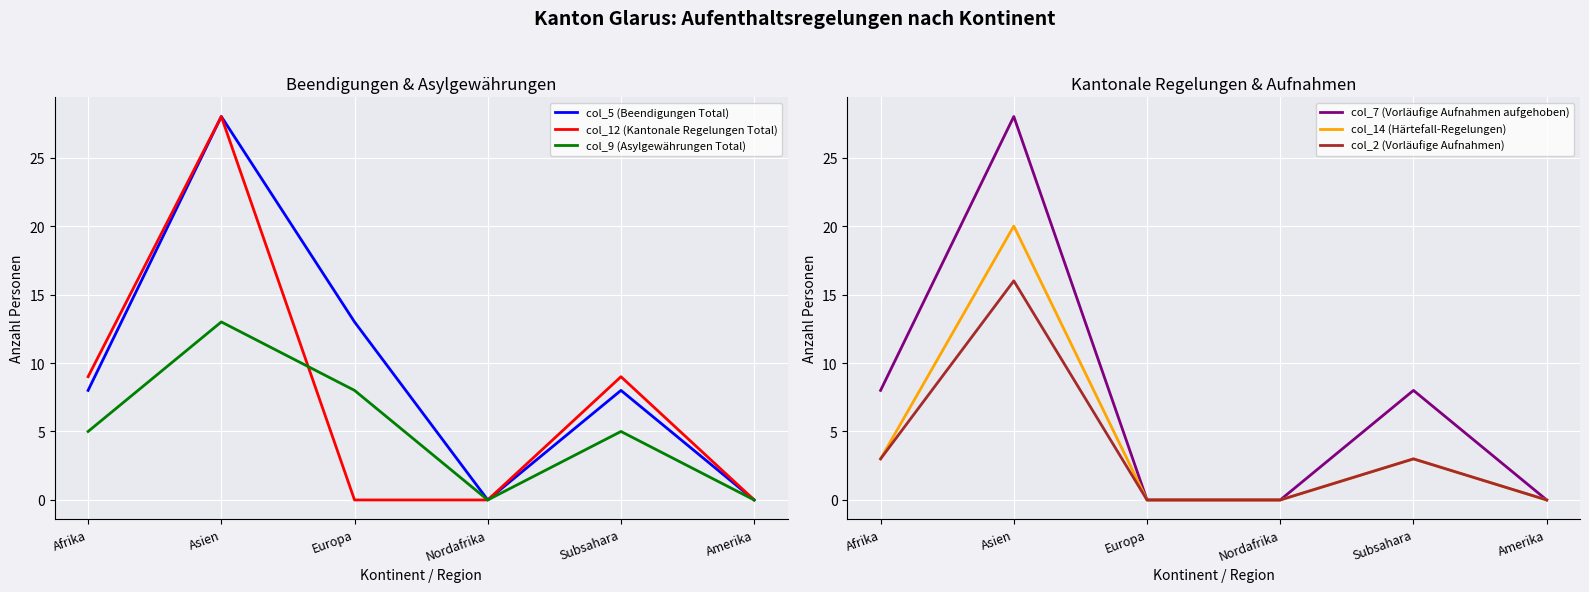

What is the sum of all col_7 (Vorläufige Aufnahmen aufgehoben) values?

44